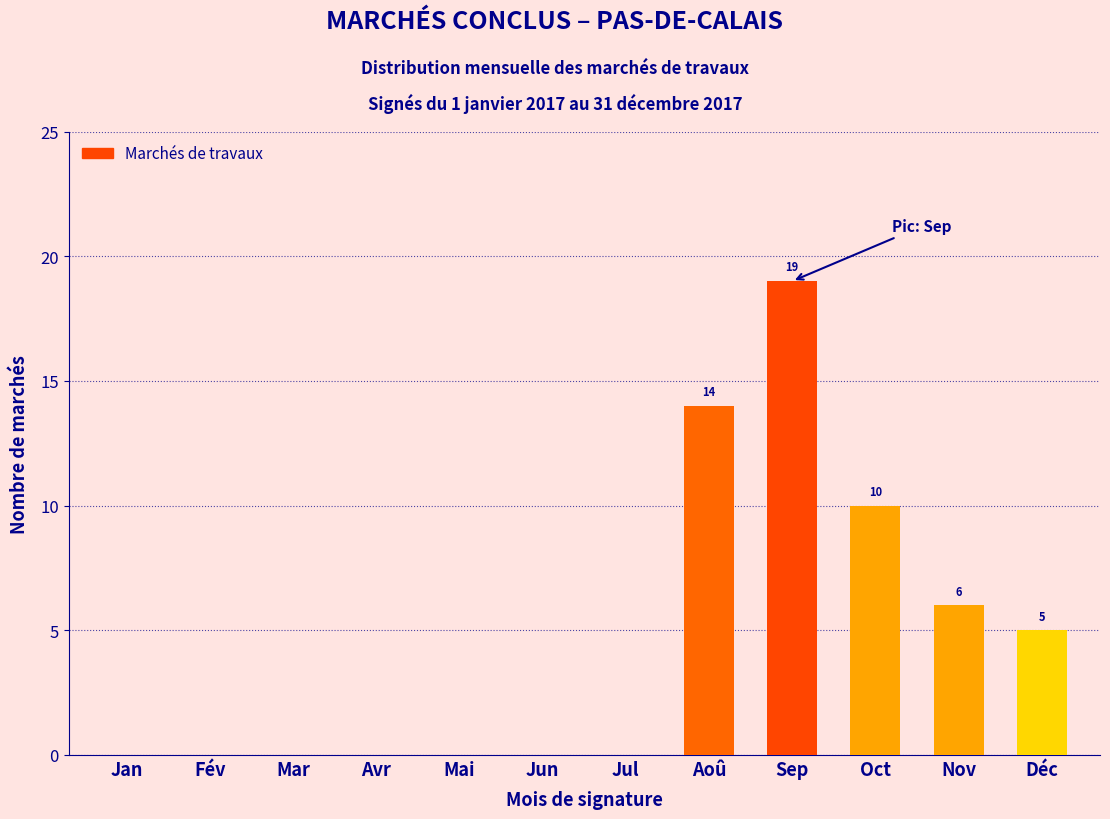

Reading left to right, extract all data points from this chart.

Jan=0	Fév=0	Mar=0	Avr=0	Mai=0	Jun=0	Jul=0	Aoû=14	Sep=19	Oct=10	Nov=6	Déc=5